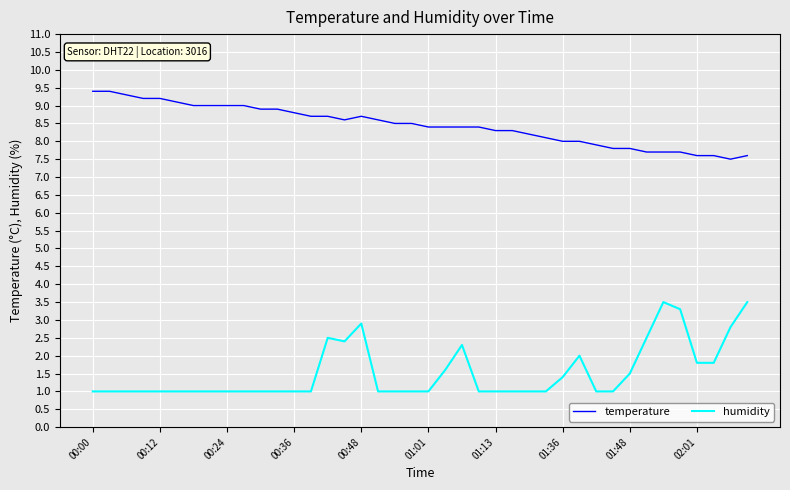

What is the lowest value of the humidity series?

1.0